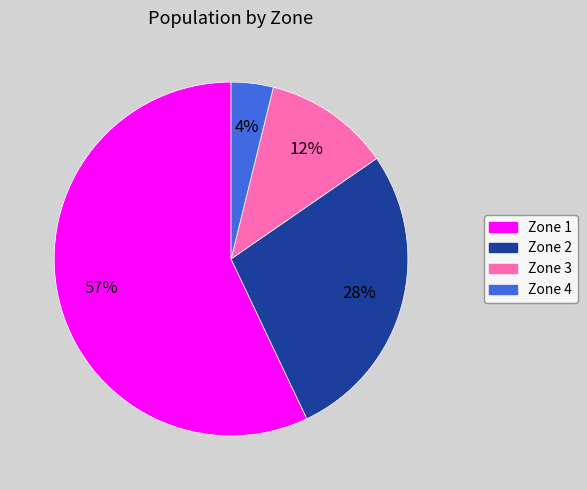

To the nearest percent, what portion does Zone 2 represent?

28%